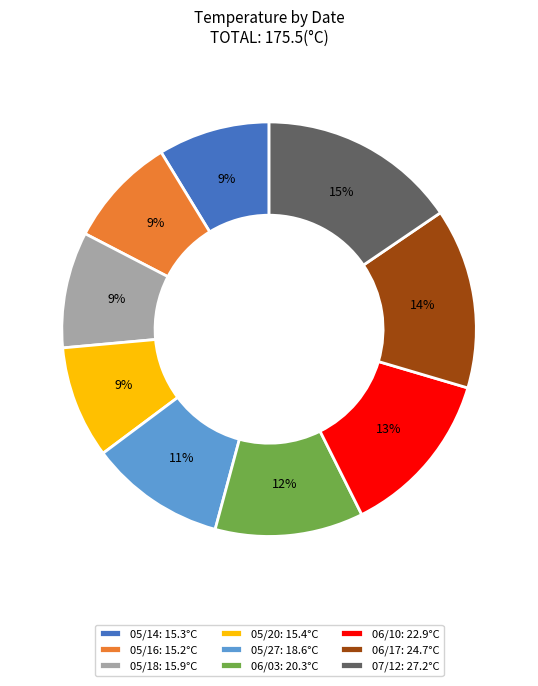

Count the number of slices in the pie.

9